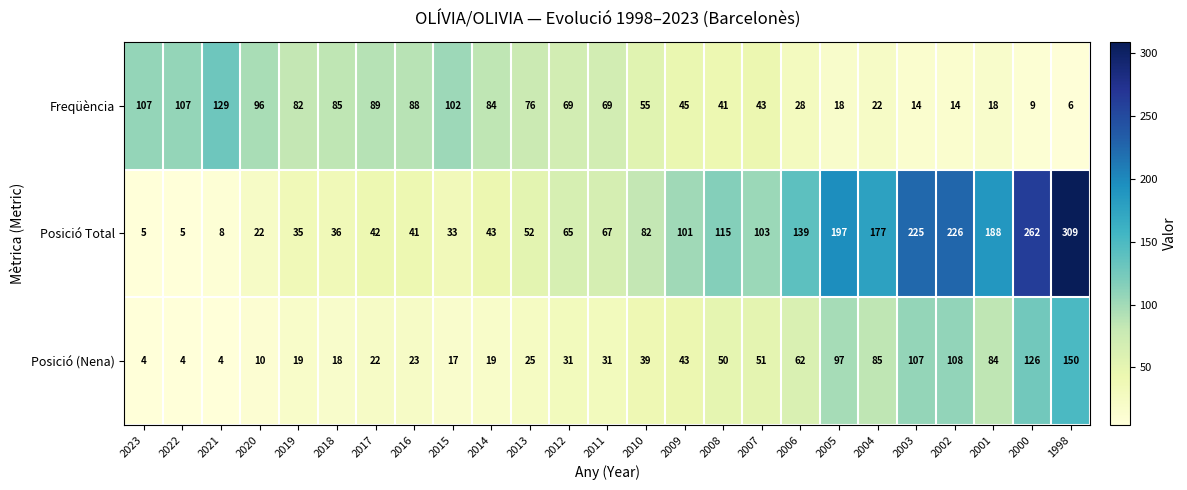

What is the difference between the second highest and second lowest values in the Freqüència series?

98